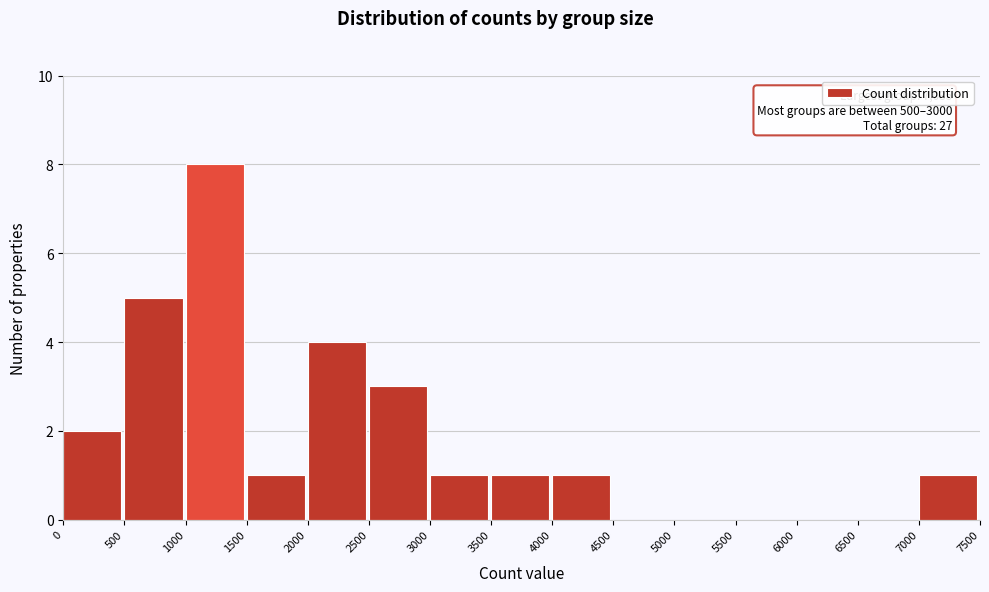

Over which range of the x-axis is the bar tallest?

1000 to 1500